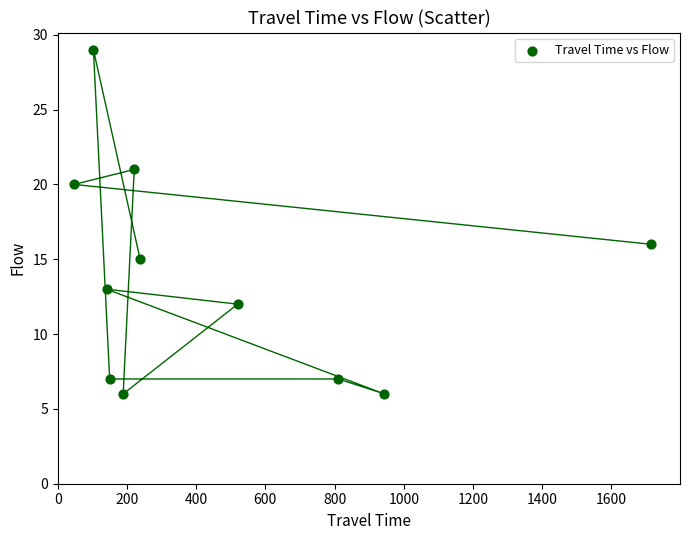

What is the range of X values (max minus min)?

1668